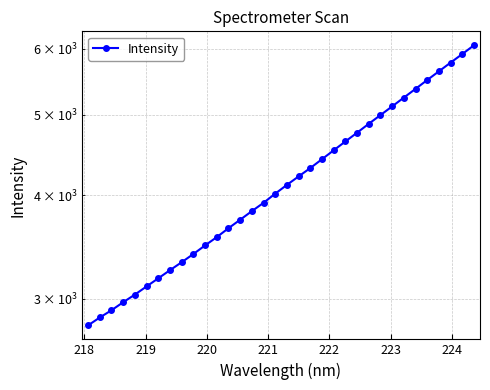

What is the greatest value displayed?

6061.0